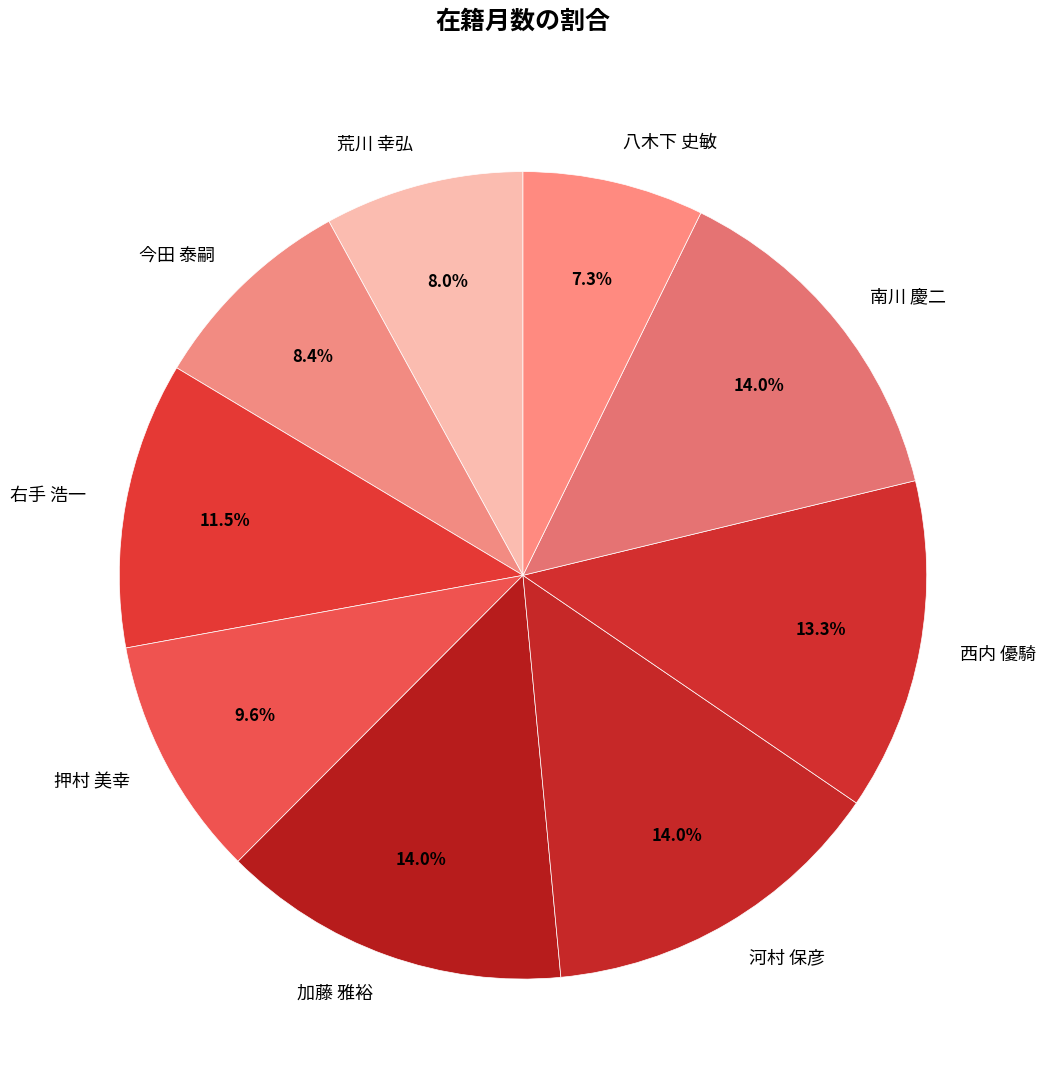

Which category has the smallest portion of the pie?

八木下 史敏